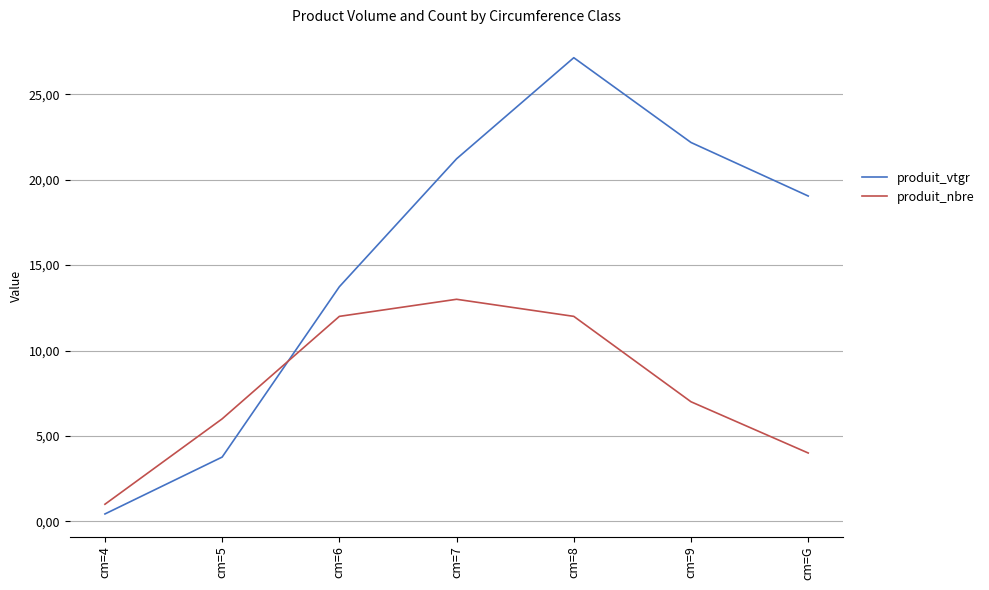

What is the maximum value for produit_nbre?

13.0